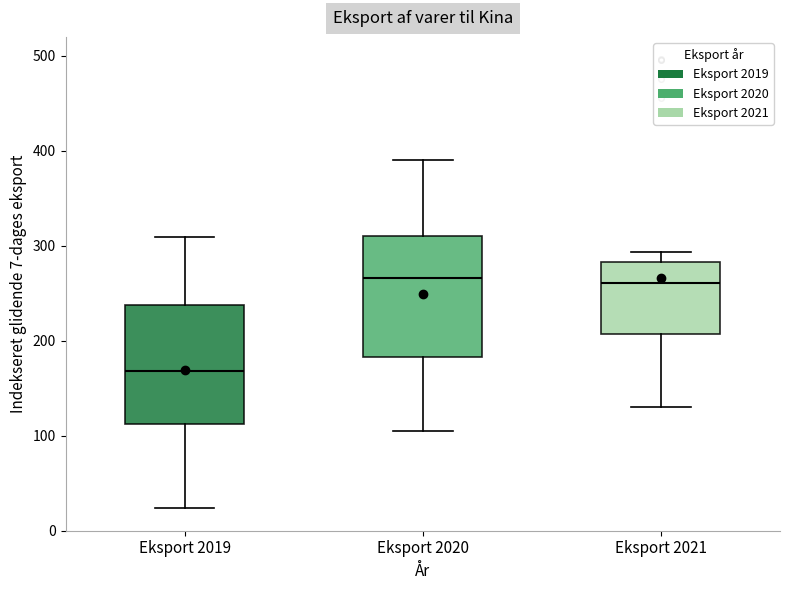

Which box has the lowest median line?

Eksport 2019